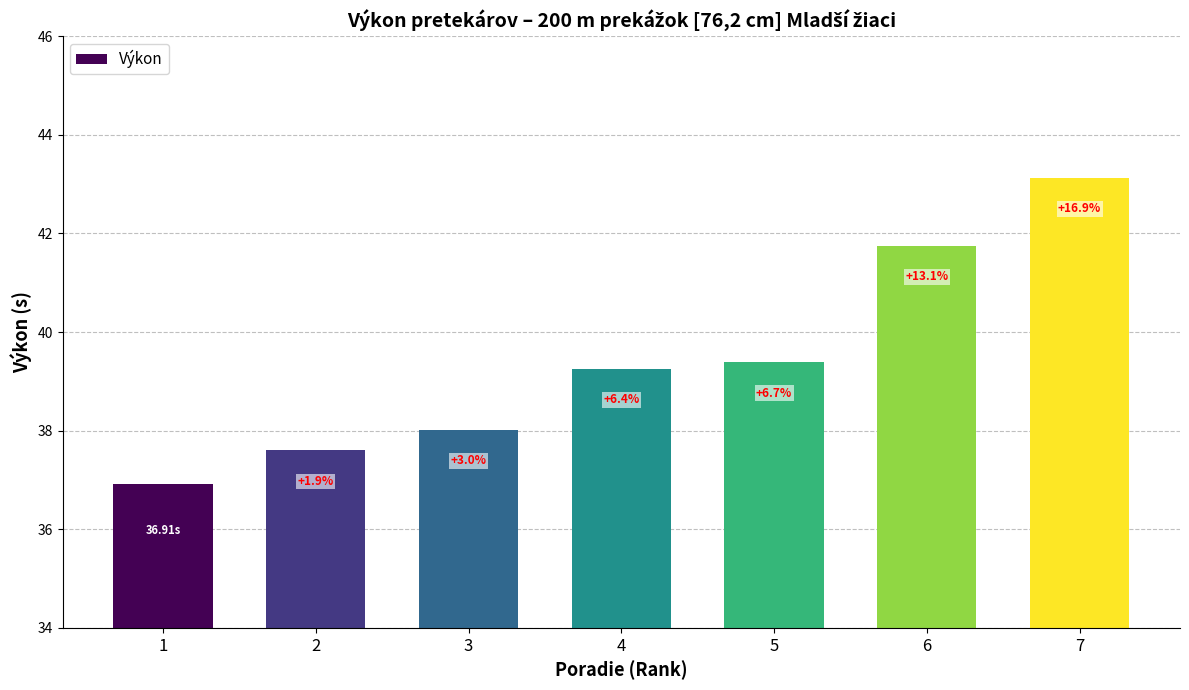

The chart shows a value of 37.6 at 2. True or false?

True